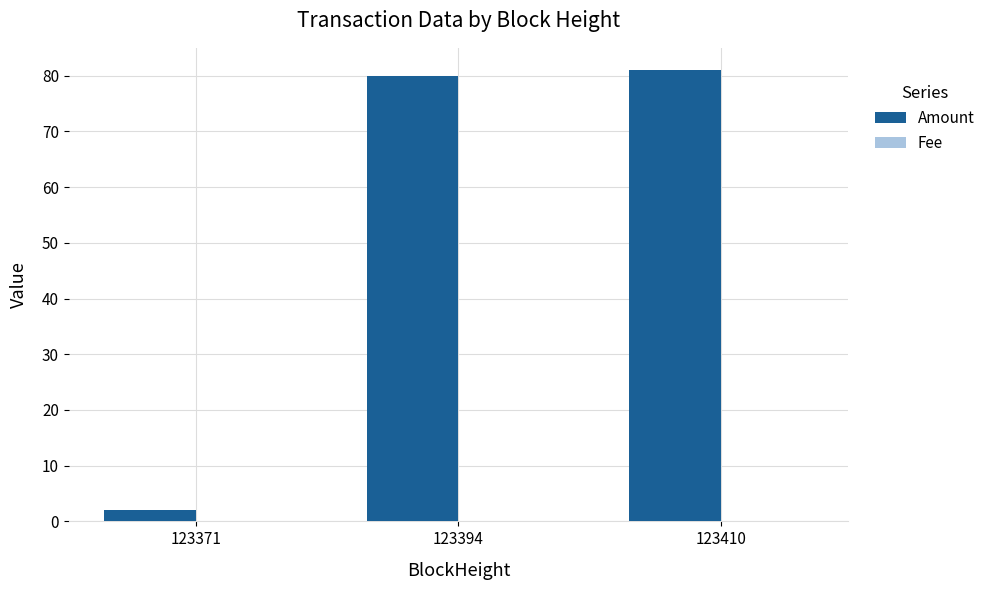

What is the maximum value shown in the chart?

81.0